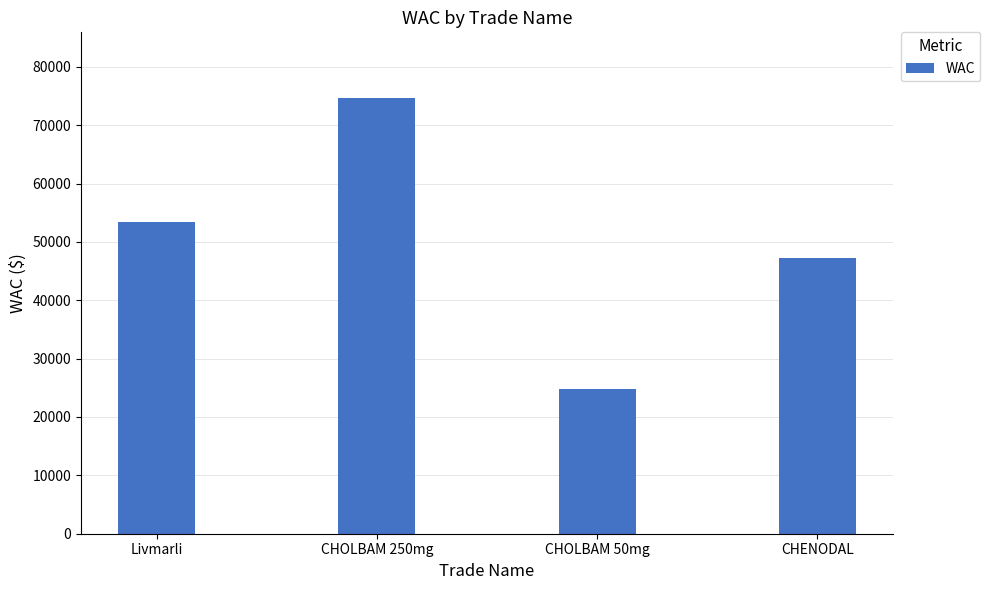

True or false: the data shows 5948 at CHOLBAM 50mg.

False